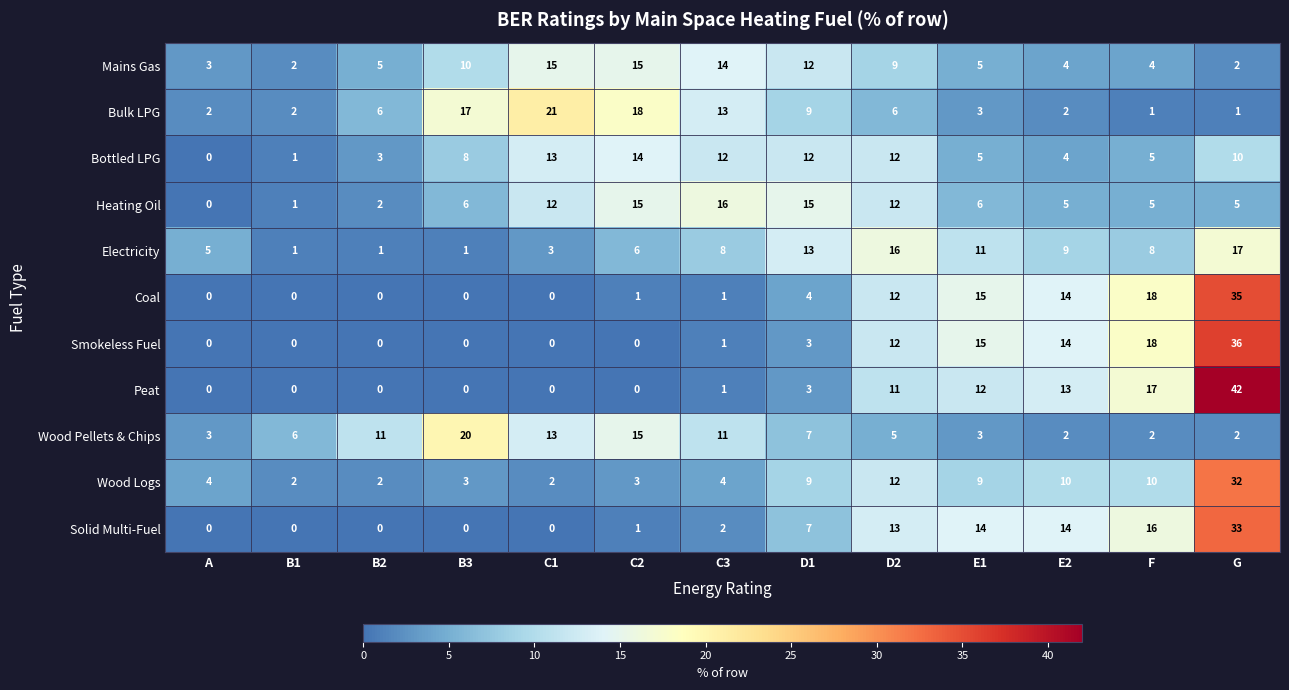

Is it true that Electricity equals 17 at G?

True